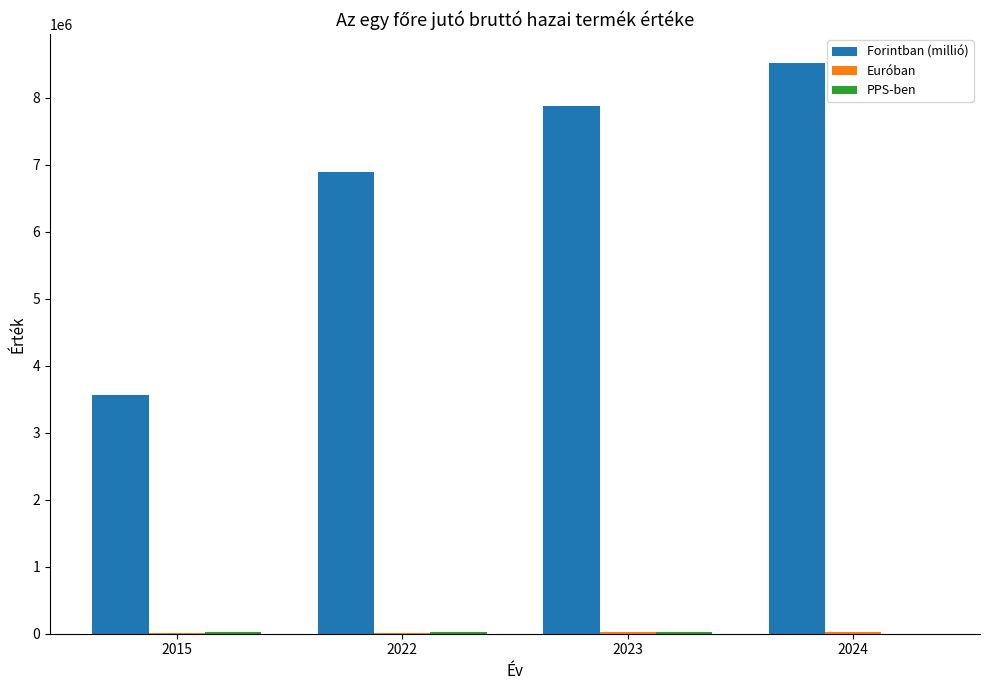

What is the total value across all series at 2022?

6932114